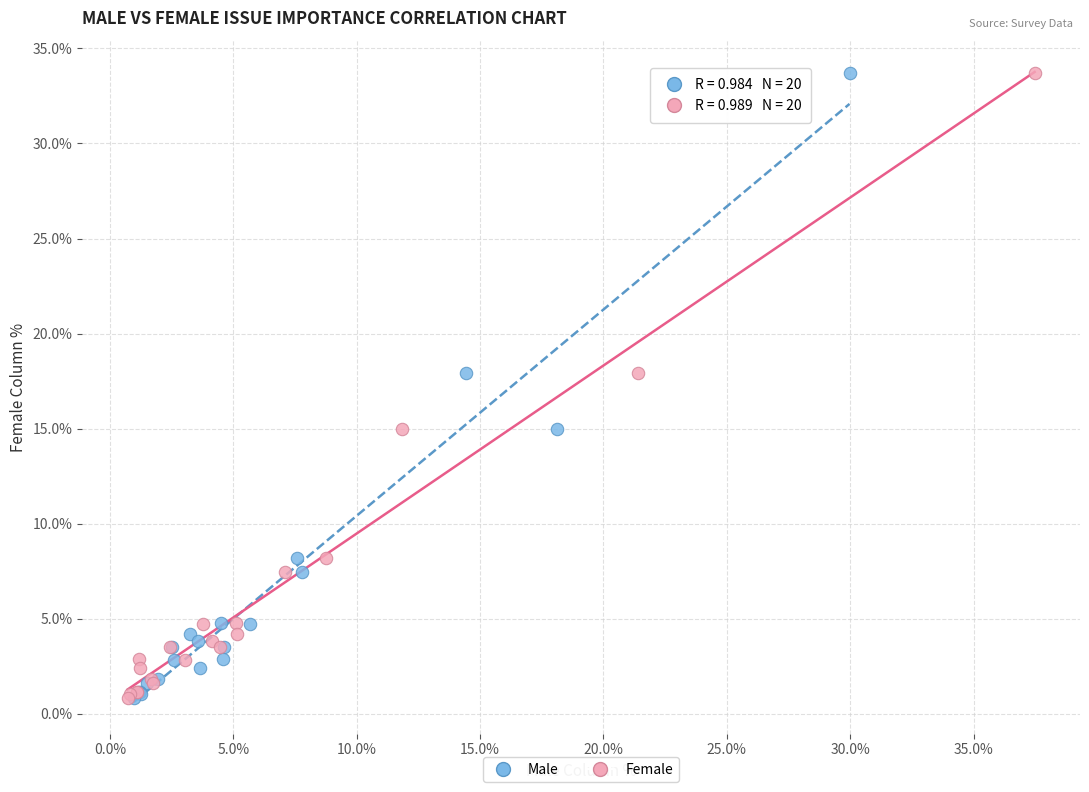

What are all the series names shown in the legend?

Male, Female